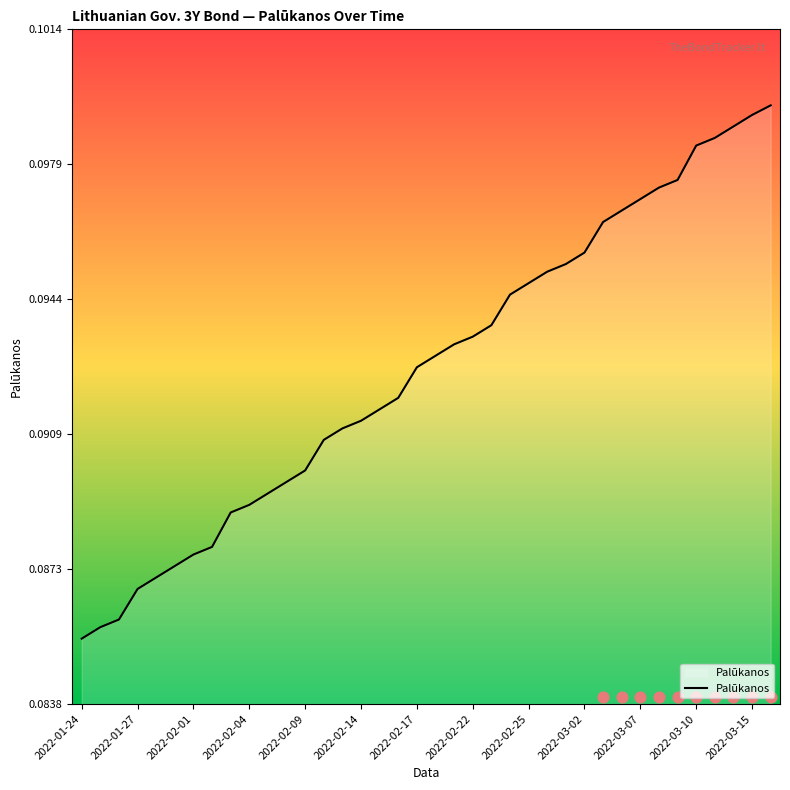

Which has a higher value, 19 or 2022-02-01?

19